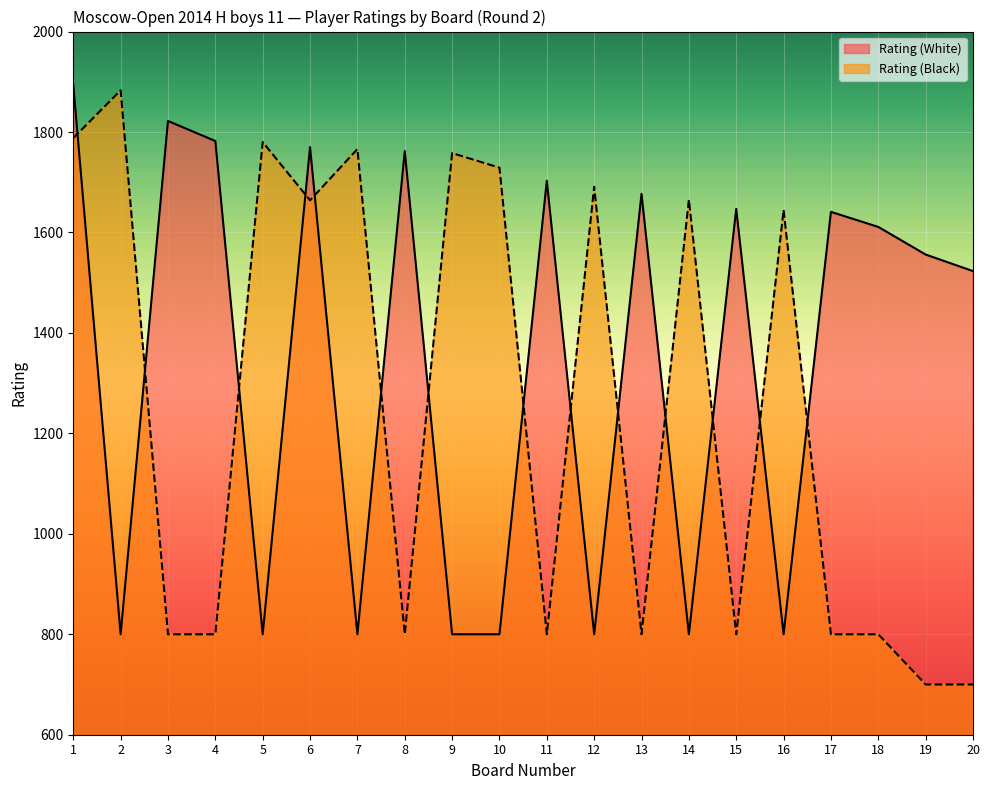

True or false: Rating (Black) and Rating (White) cross at least once.

True